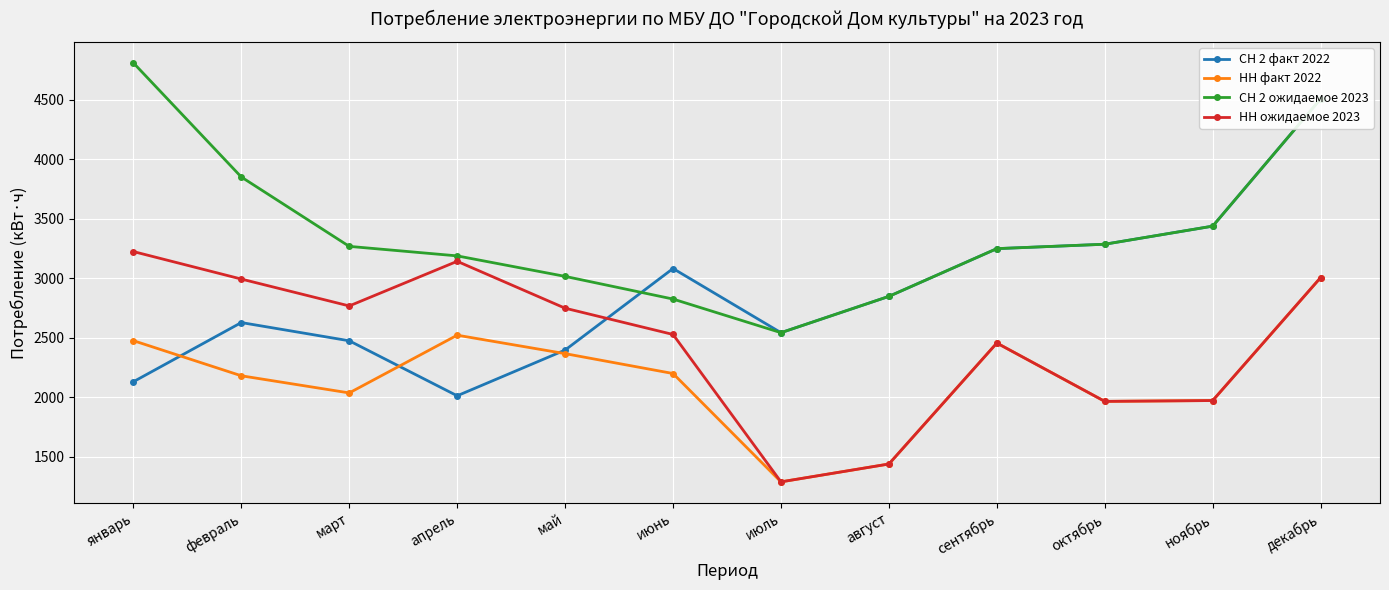

What is the maximum value for НН факт 2022?

3005.0